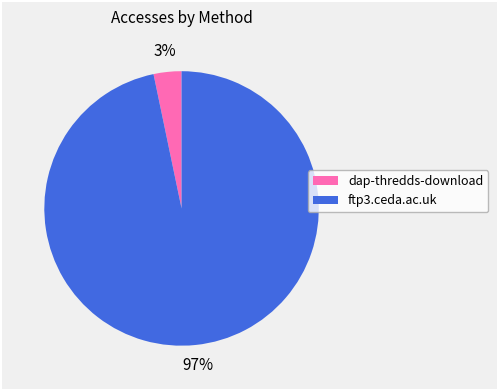

How many segments does this pie chart have?

2